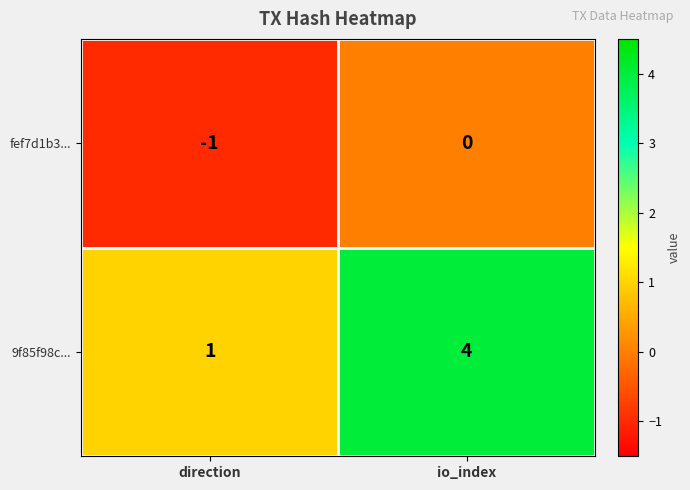

Is it true that fef7d1b3... equals -1 at direction?

True